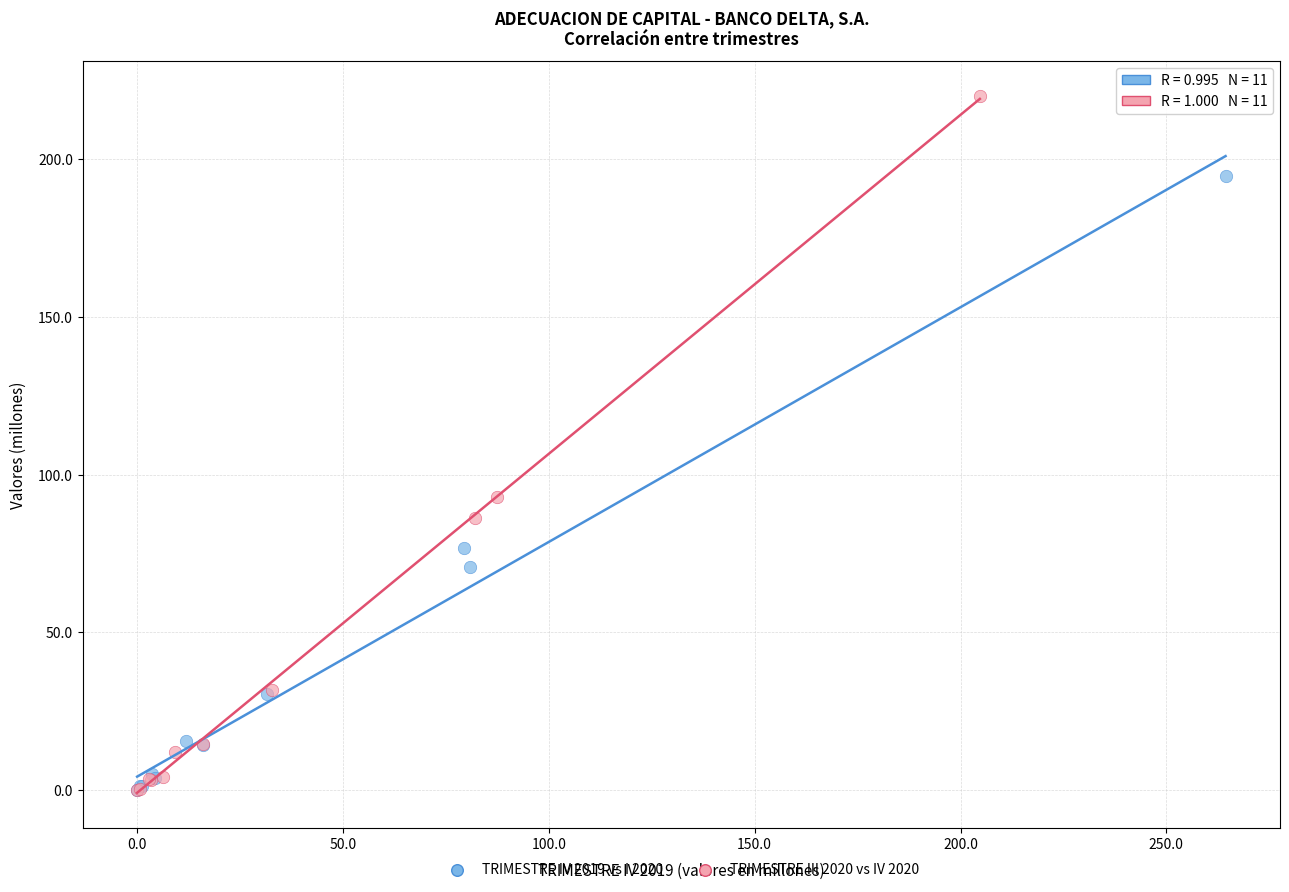

Which series has the largest Y range (max minus min)?

TRIMESTRE III 2020 vs IV 2020